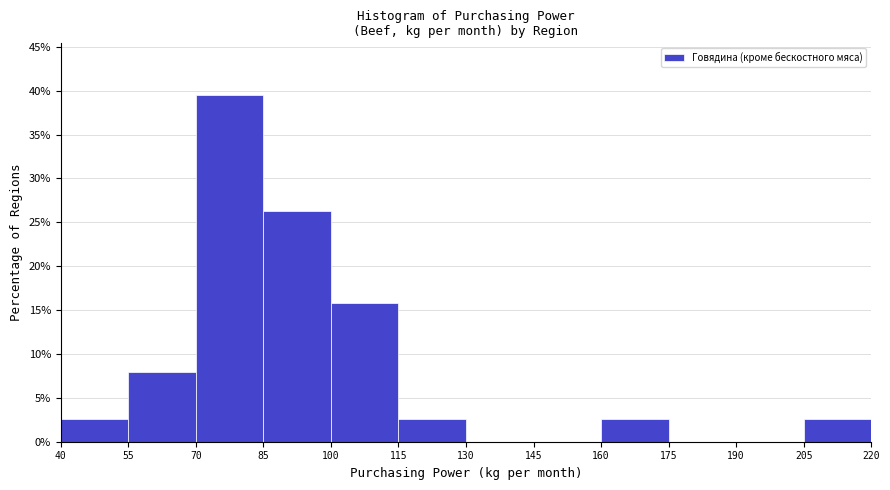

Reading left to right, transcribe this chart: for each bar, give the range it covers on the x-axis and its height. The values are not printed on the chart, so give them approximately, as read against the axis.

40 to 55: 2.5
55 to 70: 8.0
70 to 85: 39.5
85 to 100: 26.5
100 to 115: 16.0
115 to 130: 2.5
130 to 145: 0
145 to 160: 0
160 to 175: 2.5
175 to 190: 0
190 to 205: 0
205 to 220: 2.5